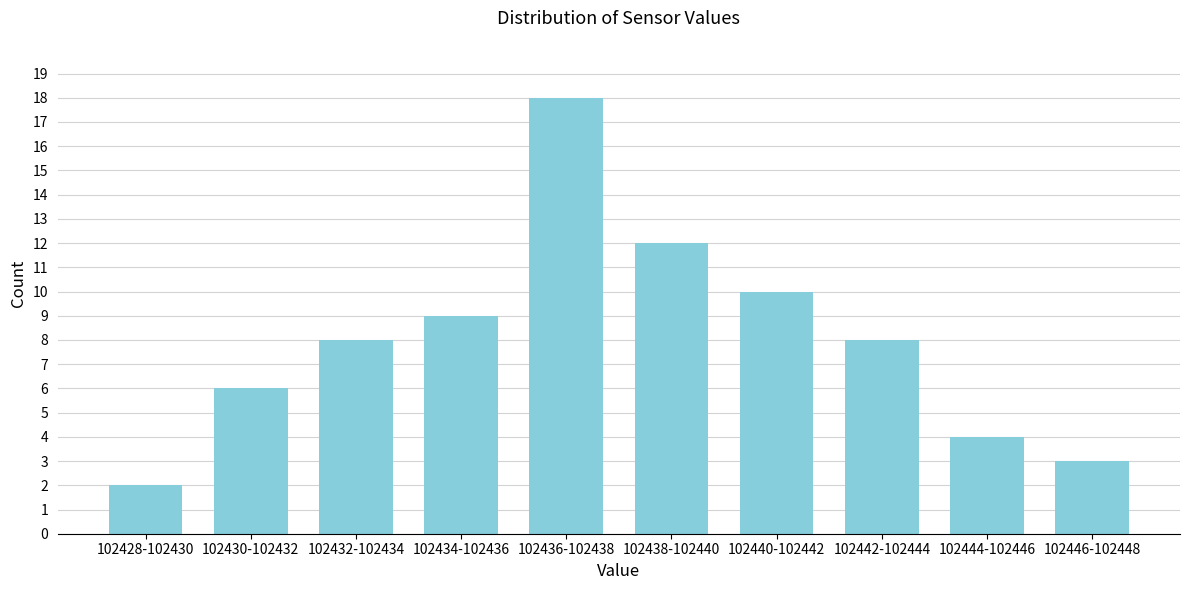

Reading left to right, transcribe all the data shown in this chart.

2	6	8	9	18	12	10	8	4	3